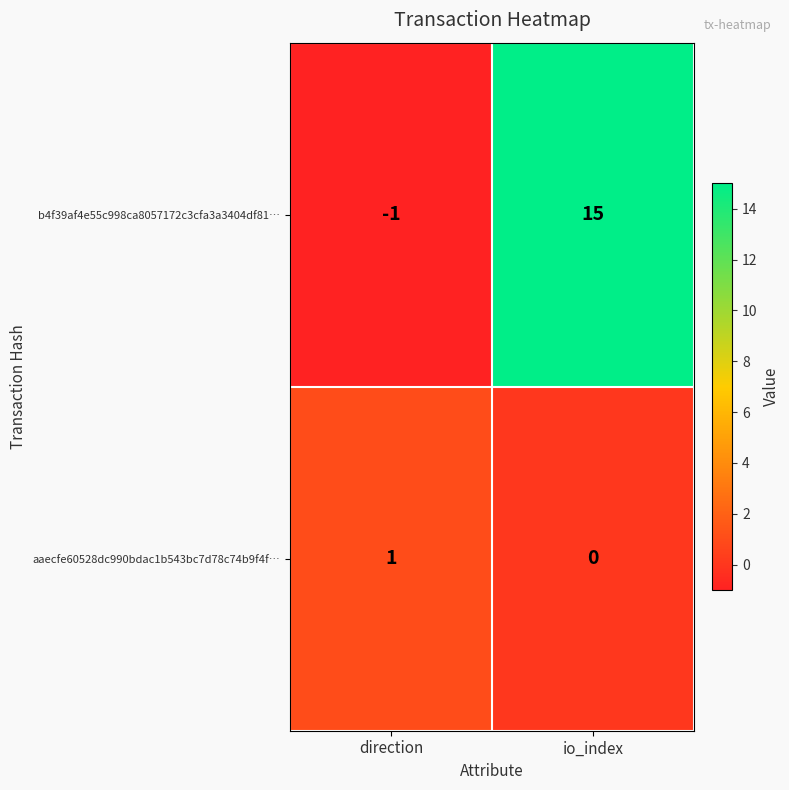

What is the difference between the highest and lowest values at direction?

2